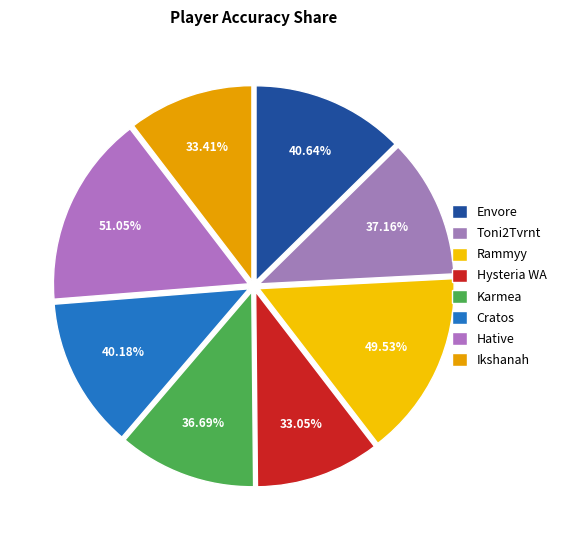

Rank the categories by value from highest to lowest.

Hative, Rammyy, Envore, Cratos, Toni2Tvrnt, Karmea, Ikshanah, Hysteria WA